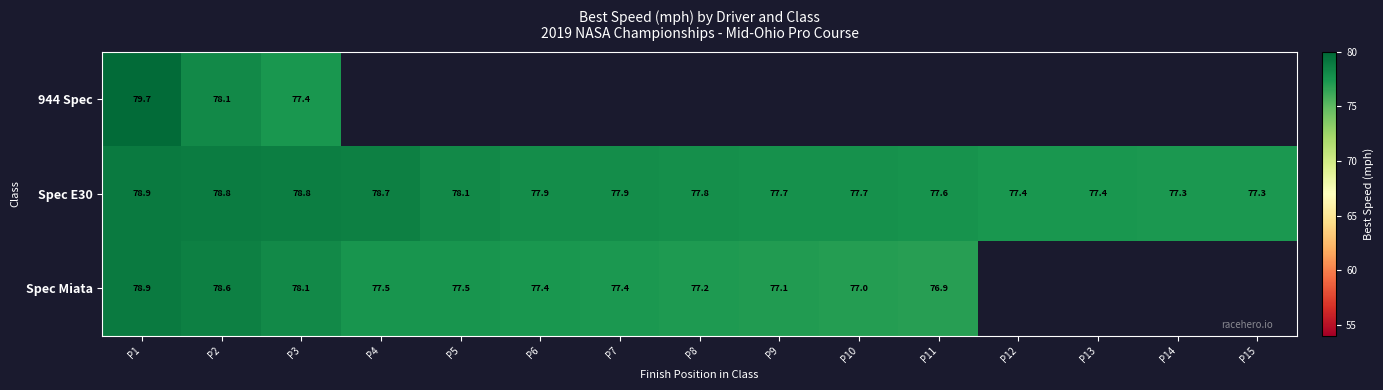

Is the value of Spec Miata at P6 greater than the value of Spec E30 at P2?

No